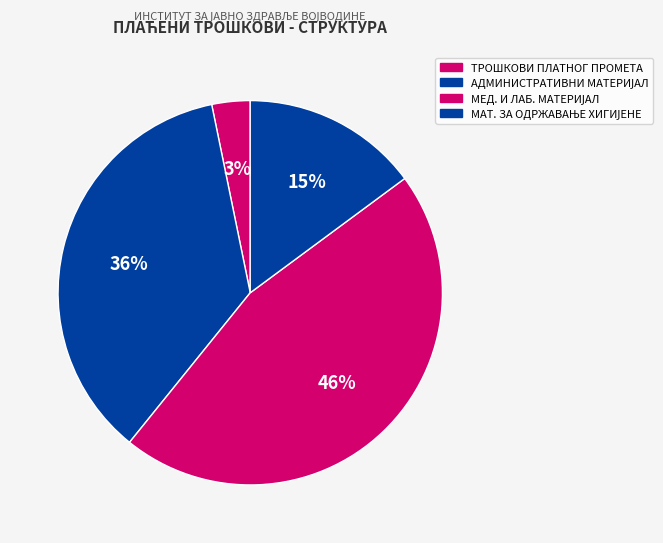

How many segments does this pie chart have?

4